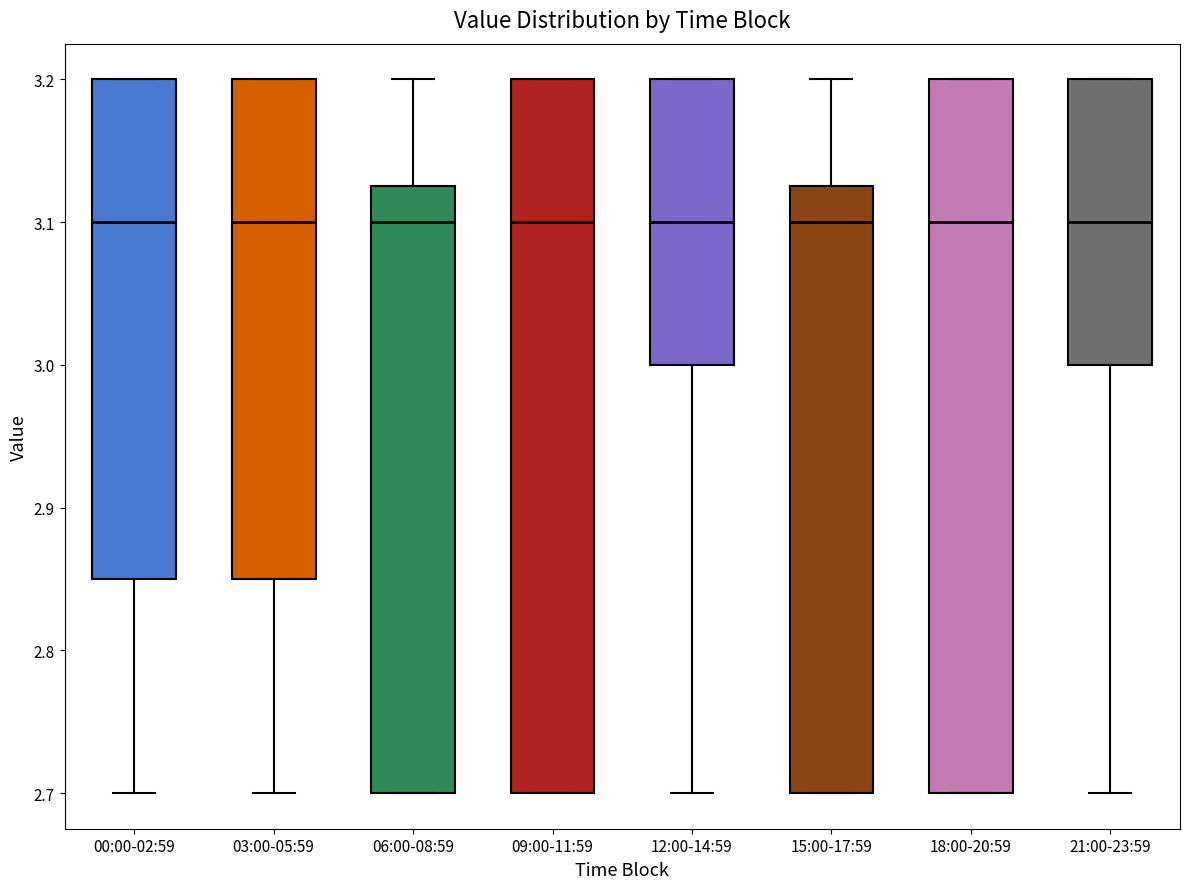

Reading left to right, transcribe this box plot: for each box, give where its median line is, the range the box spans, and where its two whiskers end, as read against the y-axis. The values are not printed on the chart, so give them approximately, as read against the axis.

00:00-02:59: median 3.10, box 2.85 to 3.20, whiskers 2.70 to 3.20
03:00-05:59: median 3.10, box 2.85 to 3.20, whiskers 2.70 to 3.20
06:00-08:59: median 3.10, box 2.70 to 3.13, whiskers 2.70 to 3.20
09:00-11:59: median 3.10, box 2.70 to 3.20, whiskers 2.70 to 3.20
12:00-14:59: median 3.10, box 3.00 to 3.20, whiskers 2.70 to 3.20
15:00-17:59: median 3.10, box 2.70 to 3.13, whiskers 2.70 to 3.20
18:00-20:59: median 3.10, box 2.70 to 3.20, whiskers 2.70 to 3.20
21:00-23:59: median 3.10, box 3.00 to 3.20, whiskers 2.70 to 3.20